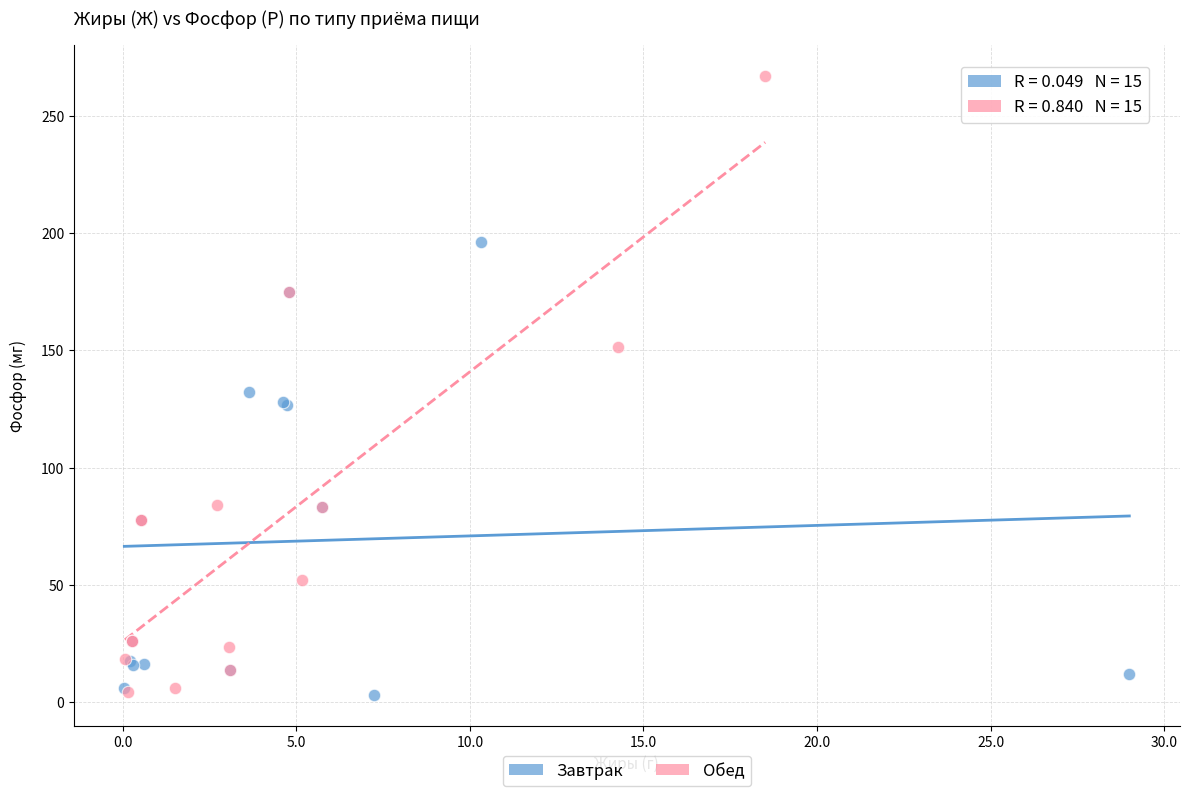

Which series contains the highest Y value?

Обед